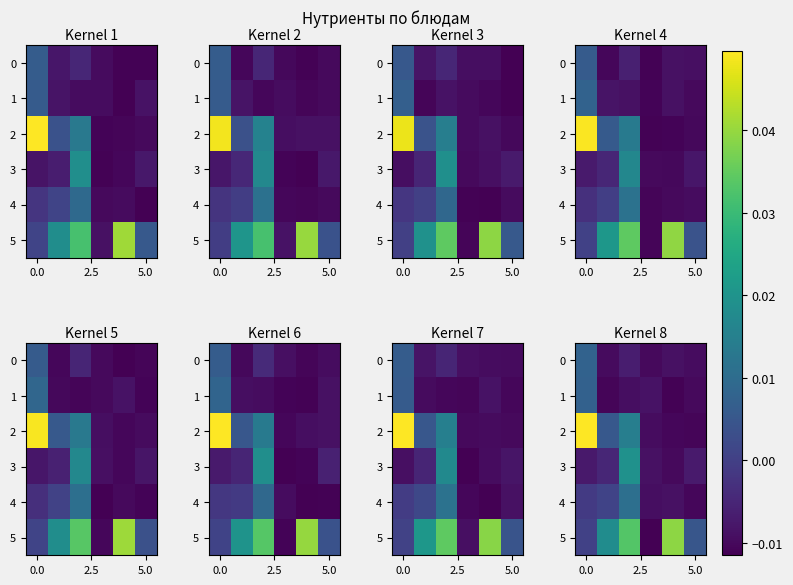

How many negative values does the 4 series have?

4